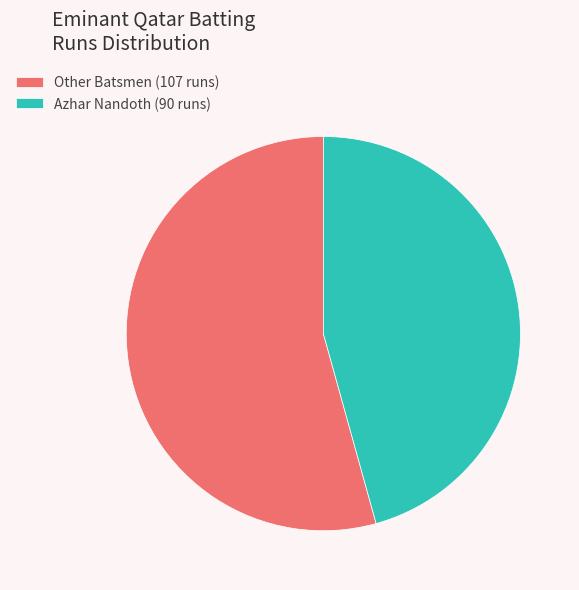

Approximately how many times larger is the value at Azhar Nandoth (90 runs) compared to Other Batsmen (107 runs)?

0.8